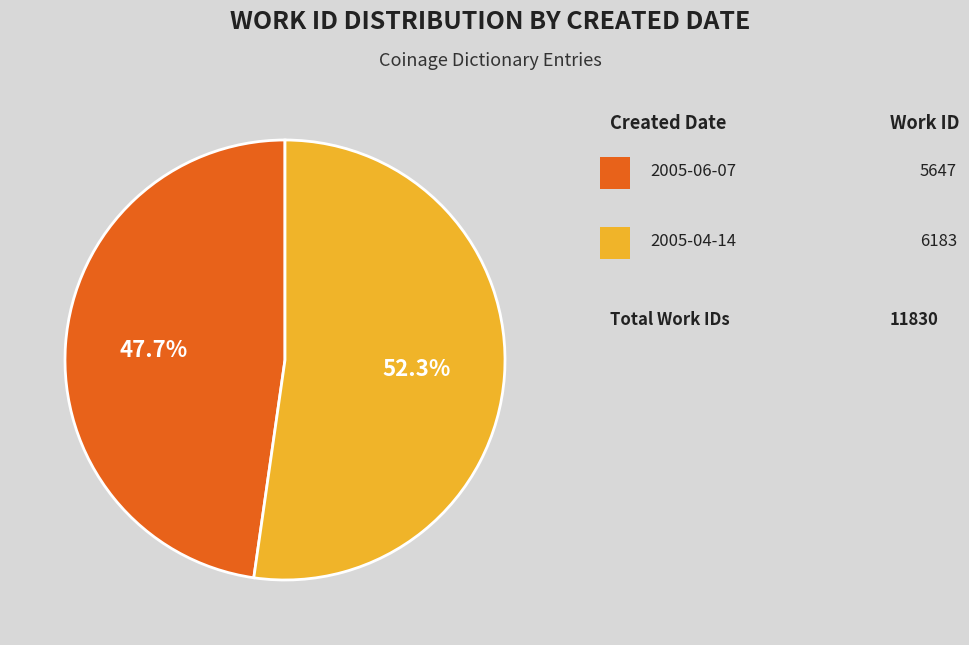

Is there a majority slice in this chart?

Yes